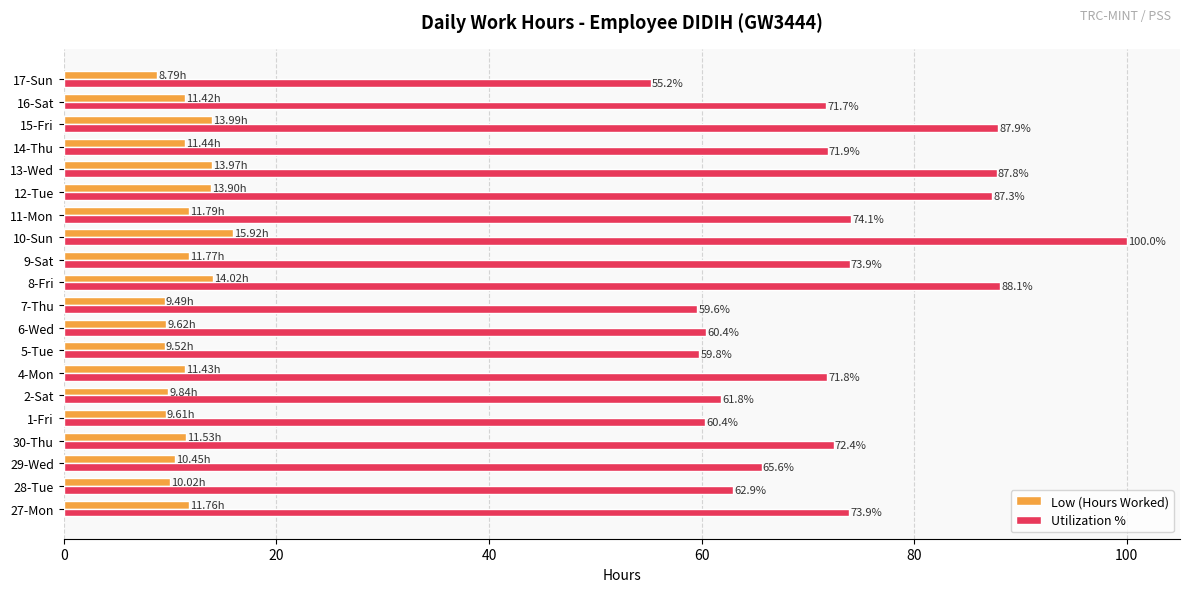

What is the difference between the Utilization % values at 30-Thu and 16-Sat?

0.7